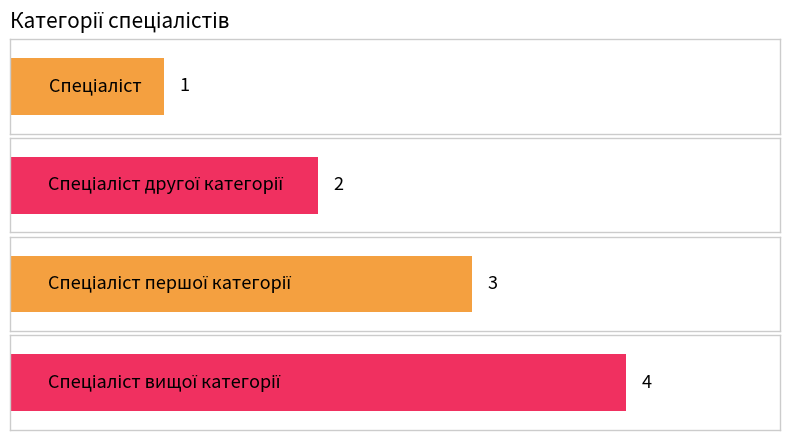

Between Спеціаліст другої категорії and Спеціаліст першої категорії, which is larger?

Спеціаліст першої категорії